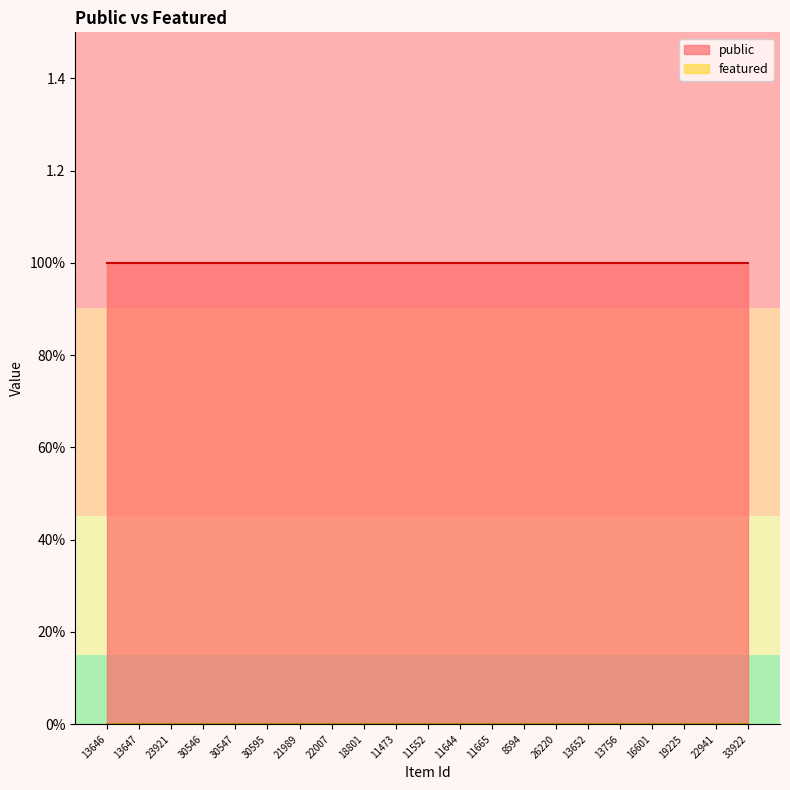

Where is featured nearest to the value 0?

13646